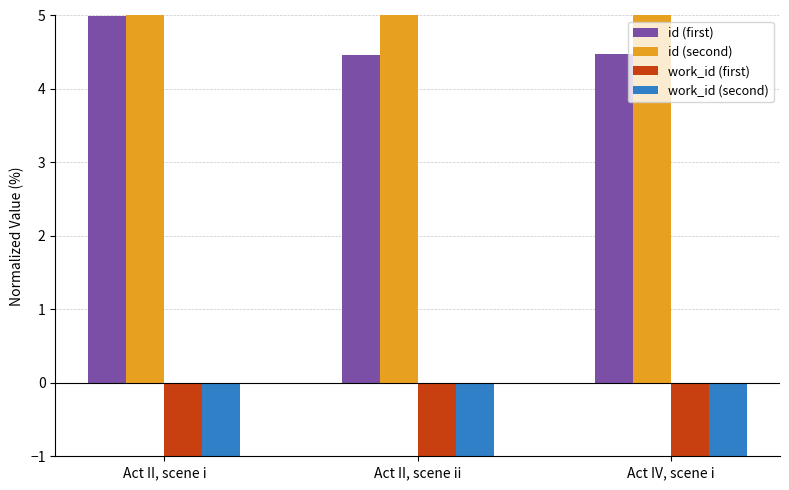

What is the value of the work_id (second) bar at the 2nd from the left?

-4.8